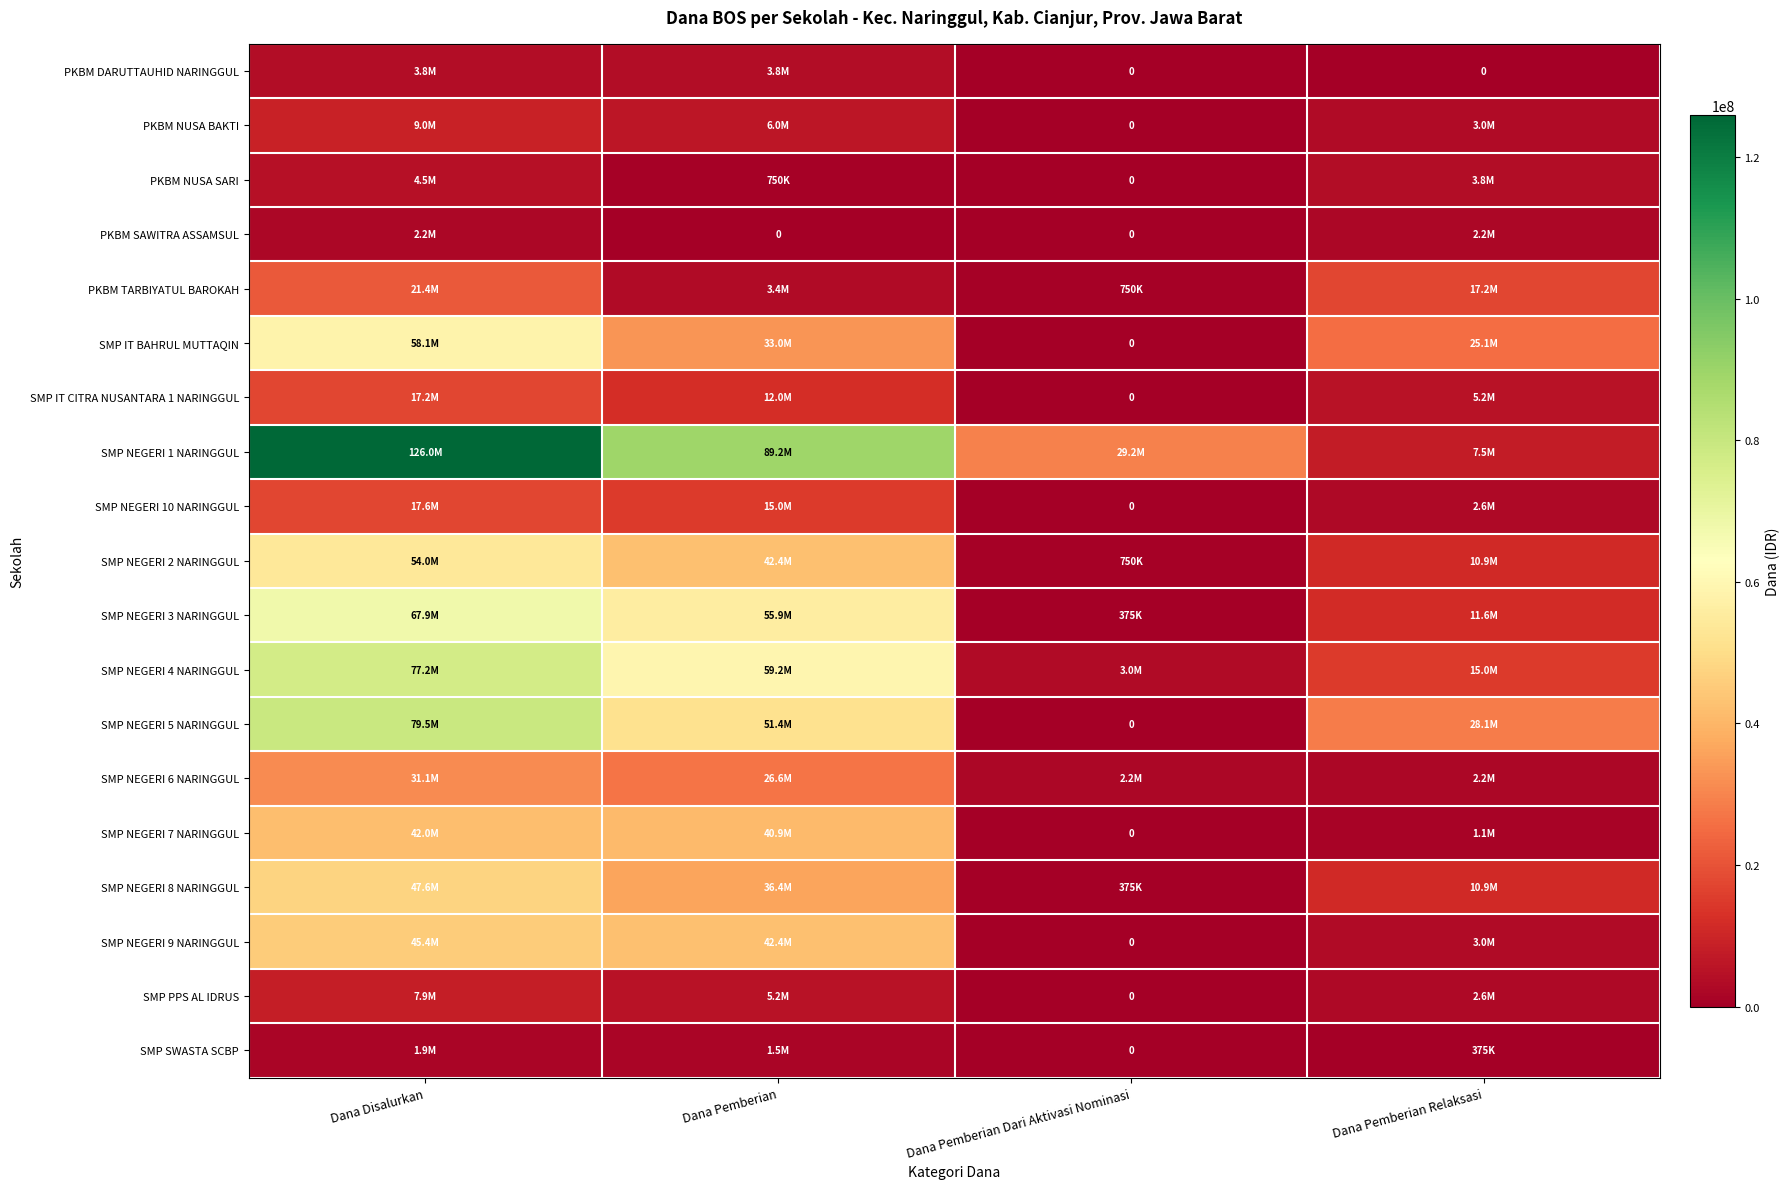

At which label is SMP PPS AL IDRUS closest to 3937500?

Dana Pemberian